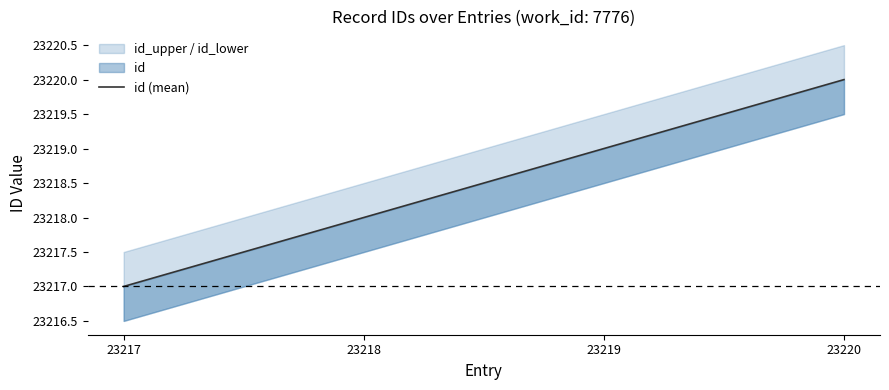

Reading left to right, list all the values displayed in this chart.

23217=23217	23218=23218	23219=23219	23220=23220